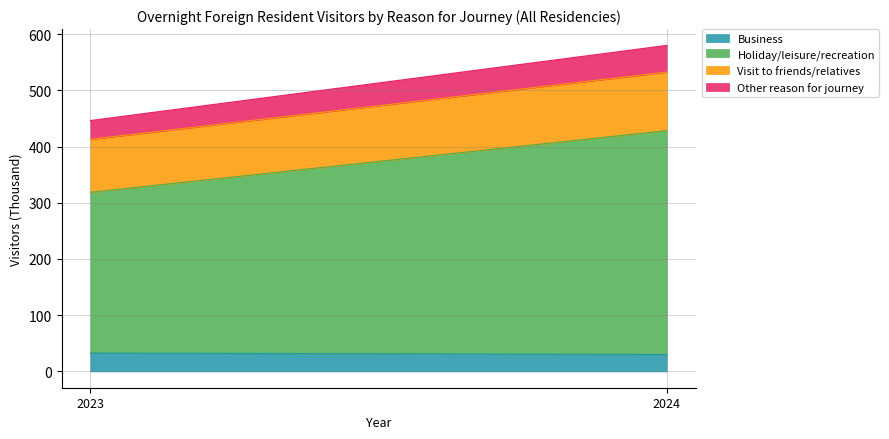

Rank the series by their maximum value, from lowest to highest.

Business, Other reason for journey, Visit to friends/relatives, Holiday/leisure/recreation